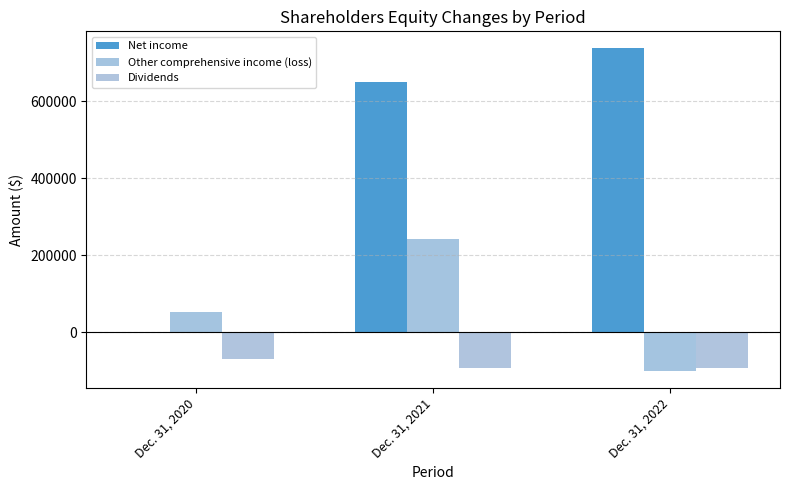

Reading right to left, list all the values displayed in this chart.

Net income: Dec. 31, 2022=739214	Dec. 31, 2021=650024	Dec. 31, 2020=1298
Other comprehensive income (loss): Dec. 31, 2022=-101010	Dec. 31, 2021=242498	Dec. 31, 2020=53532
Dividends: Dec. 31, 2022=-93180	Dec. 31, 2021=-92426	Dec. 31, 2020=-68087